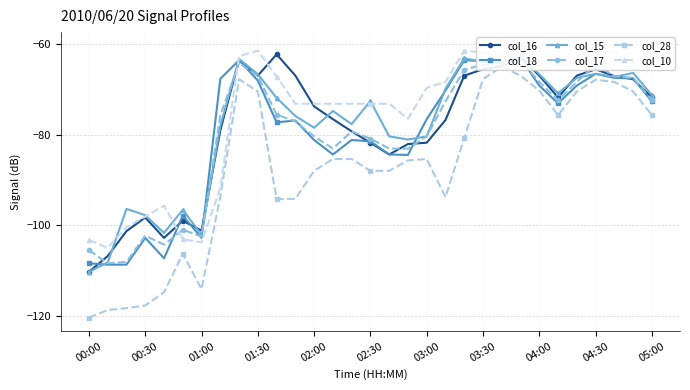

The col_16 series shows -25.2 at 04:00. True or false?

False